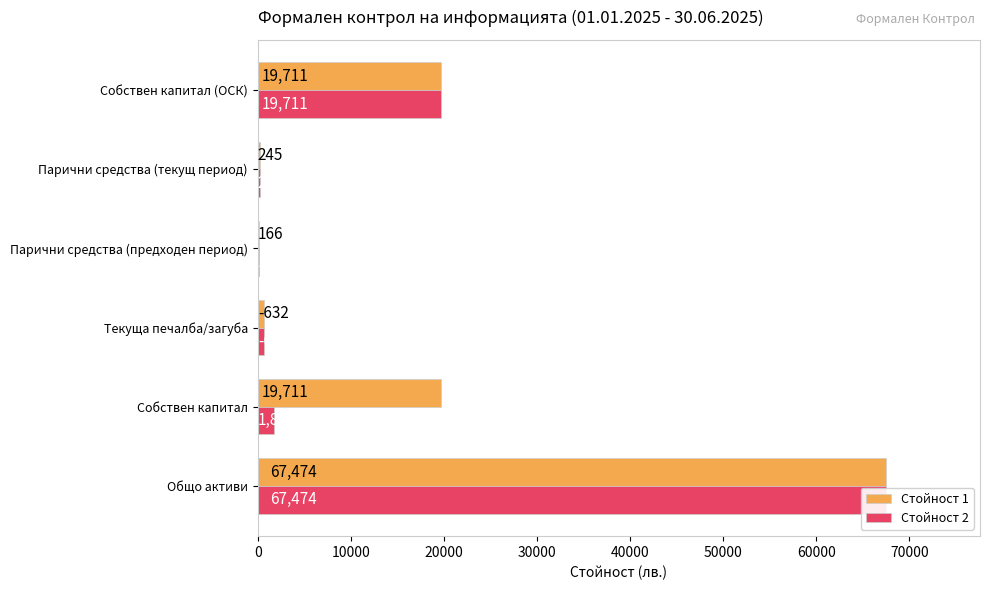

Read the Стойност 1 value at Текуща печалба/загуба, to the nearest 50.

650